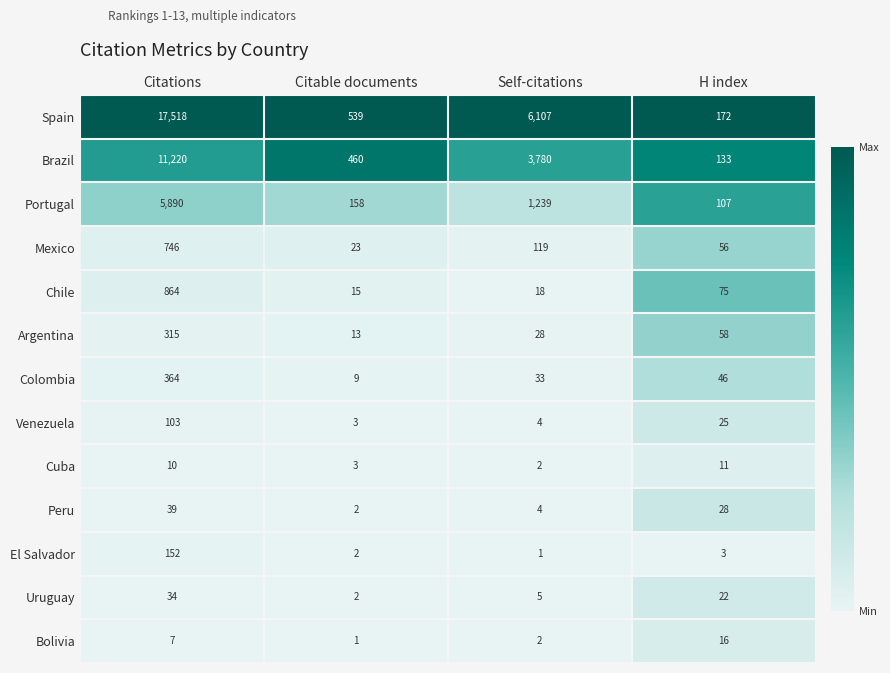

What is the difference between the highest and lowest values at H index?

169